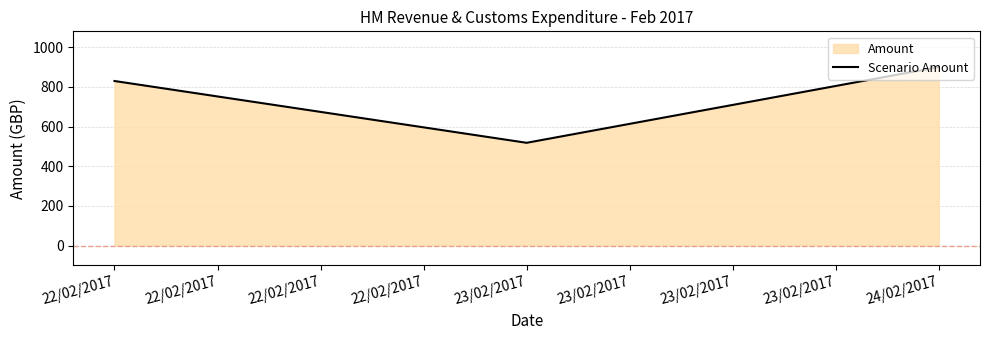

What is the greatest value displayed?

900.0